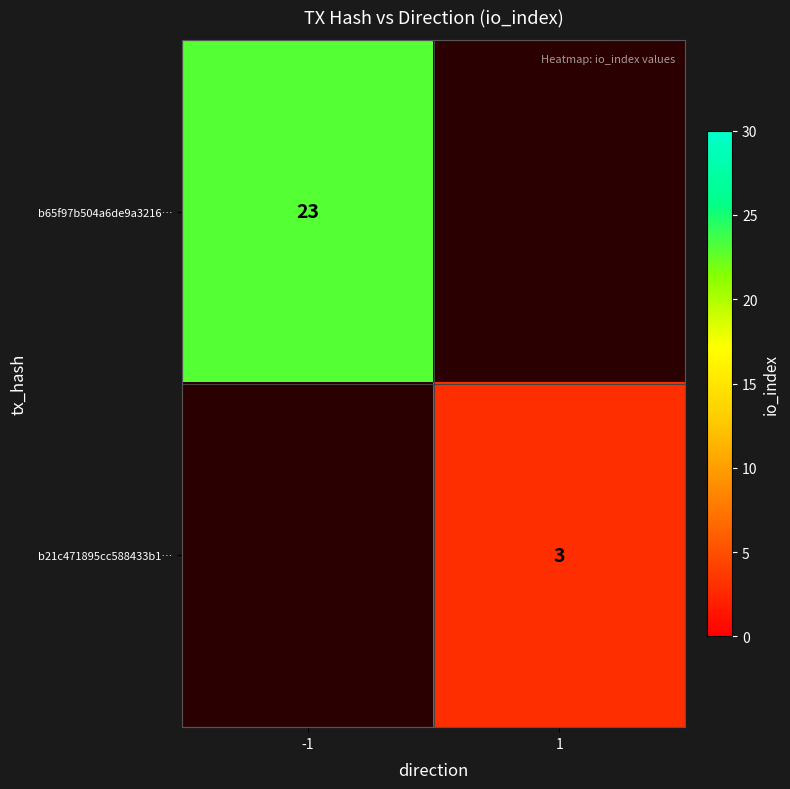

What is the maximum value shown in the chart?

23.0